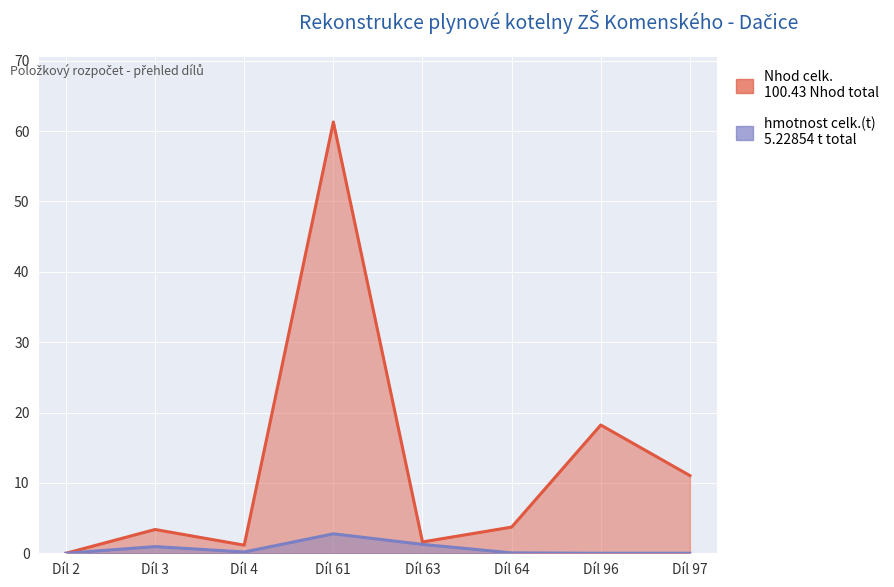

True or false: Nhod celk. and hmotnost celk.(t) intersect in this chart.

False